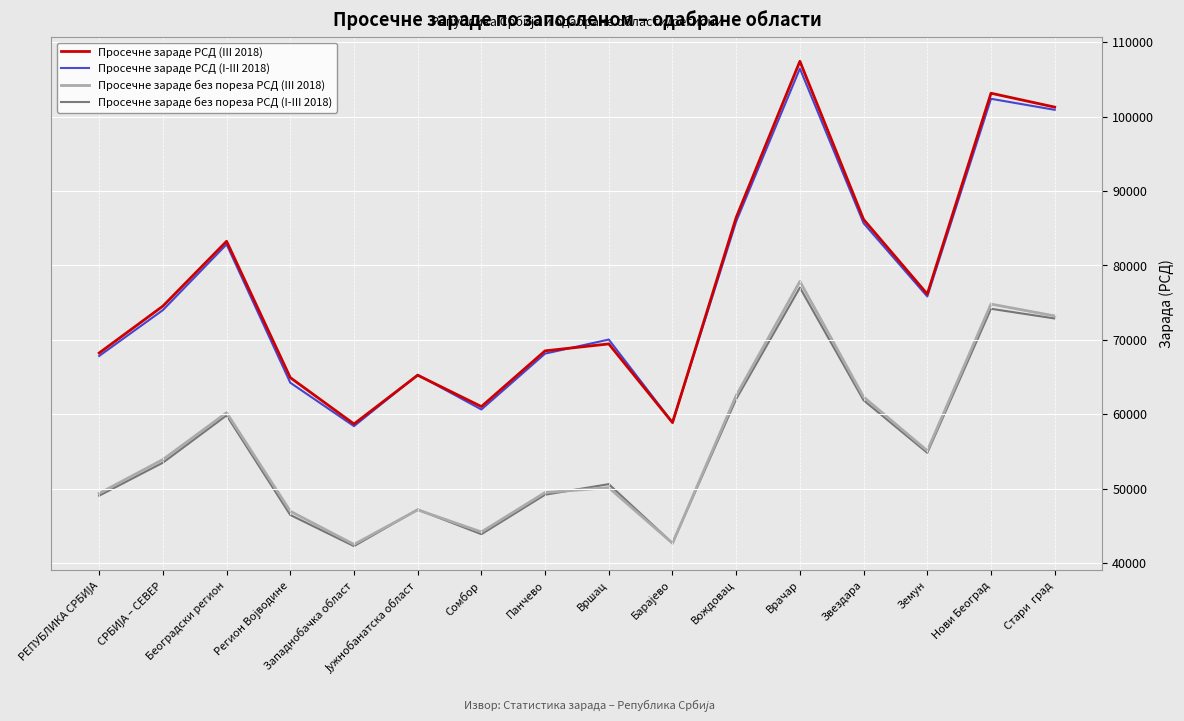

True or false: Просечне зараде без пореза РСД (I-III 2018) has a value of 95143 at Стари  град.

False